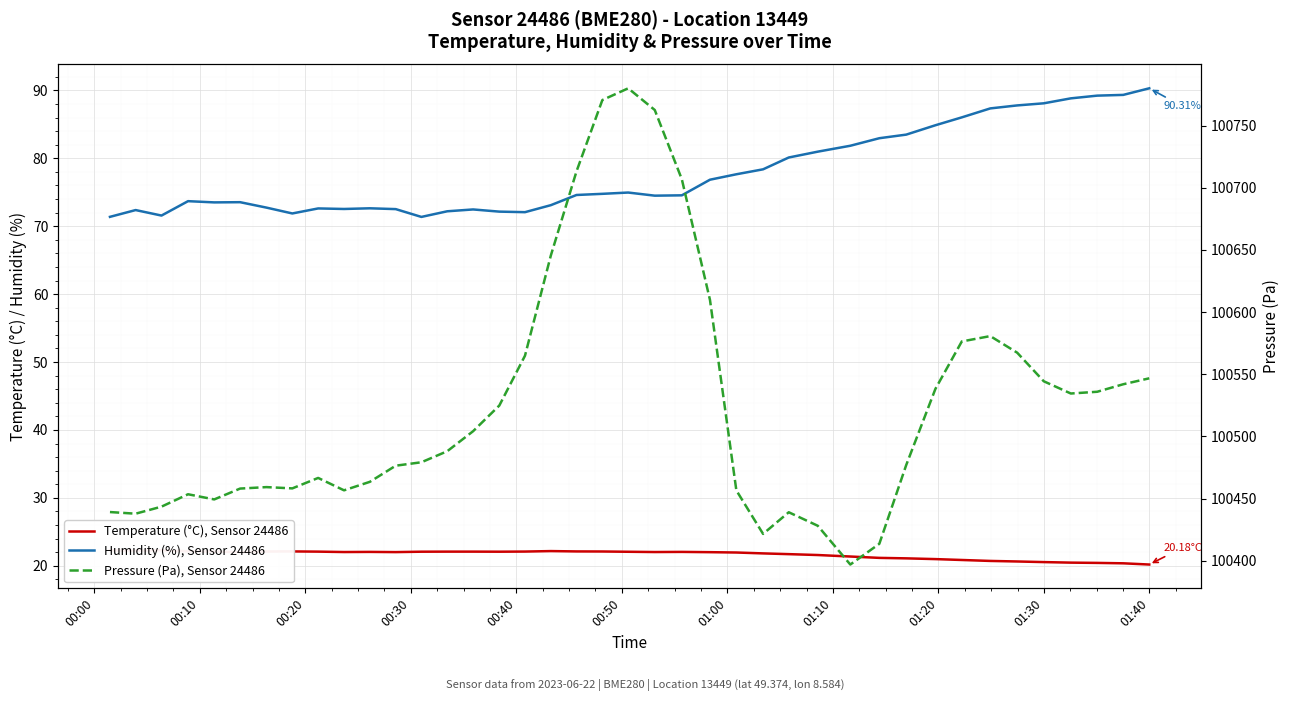

Reading right to left, extract all data points from this chart.

Temperature (°C), Sensor 24486: 20.2	20.4	20.4	20.5	20.5	20.6	20.7	20.9	21.0	21.1	21.2	21.4	21.6	21.7	21.8	21.9	22.0	22.0	22.0	22.1	22.1	22.1	22.2	22.1	22.1	22.1	22.1	22.1	22.0	22.0	22.0	22.1	22.1	22.1	22.0	22.1	22.1	22.3	22.2	22.3
Humidity (%), Sensor 24486: 90.3	89.3	89.2	88.8	88.1	87.8	87.3	86.0	84.9	83.5	83.0	81.8	81.0	80.1	78.4	77.7	76.8	74.5	74.5	75.0	74.8	74.6	73.1	72.1	72.2	72.5	72.2	71.4	72.5	72.6	72.5	72.6	71.9	72.7	73.5	73.5	73.7	71.6	72.4	71.4
Pressure (Pa), Sensor 24486: 100546.8	100542.0	100536.0	100534.6	100544.4	100567.4	100580.7	100576.4	100538.3	100477.1	100413.7	100397.1	100428.2	100439.1	100421.7	100456.7	100609.8	100706.8	100762.5	100779.9	100770.5	100713.2	100645.5	100564.9	100524.9	100504.2	100488.2	100479.3	100476.5	100463.6	100456.7	100466.7	100458.3	100459.3	100458.1	100449.4	100453.6	100443.6	100437.9	100439.2